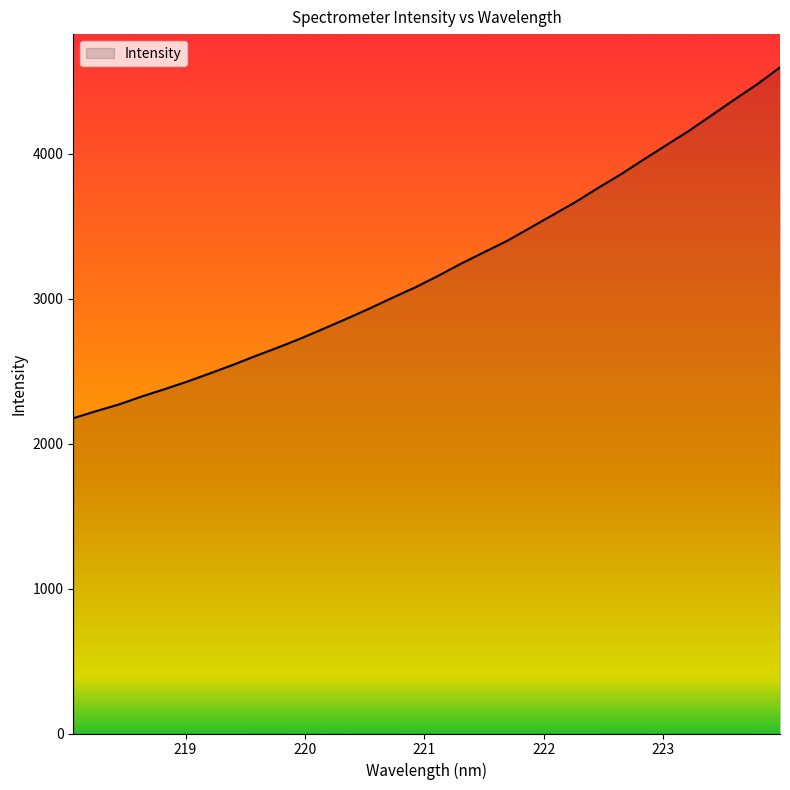

What is the maximum value shown in the chart?

4593.8